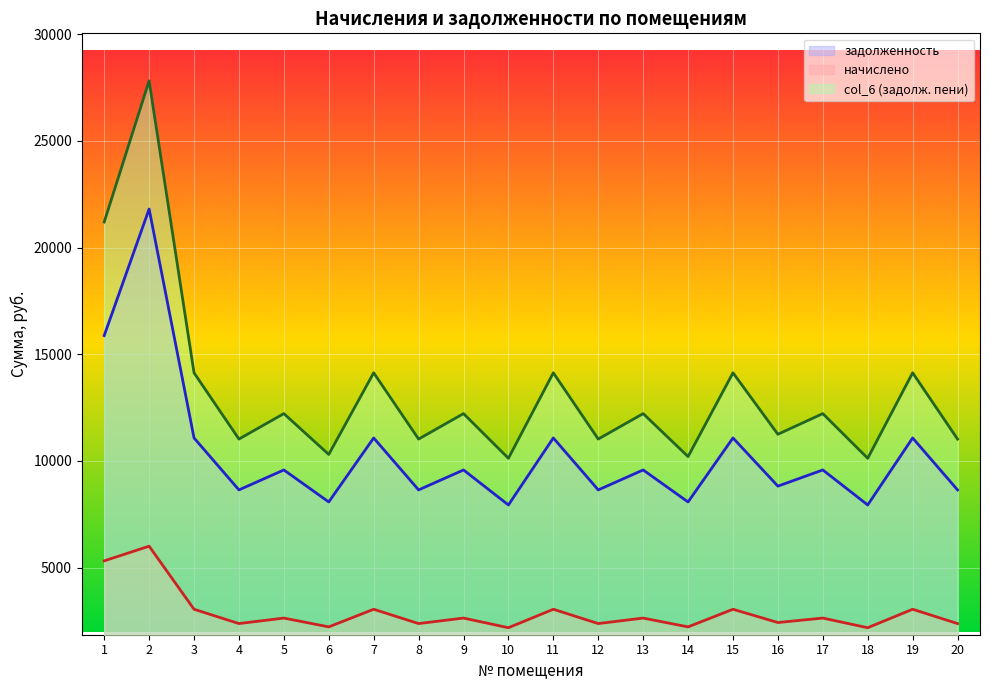

How many interior local valleys does the col_6 (задолж. пени) series have?

8